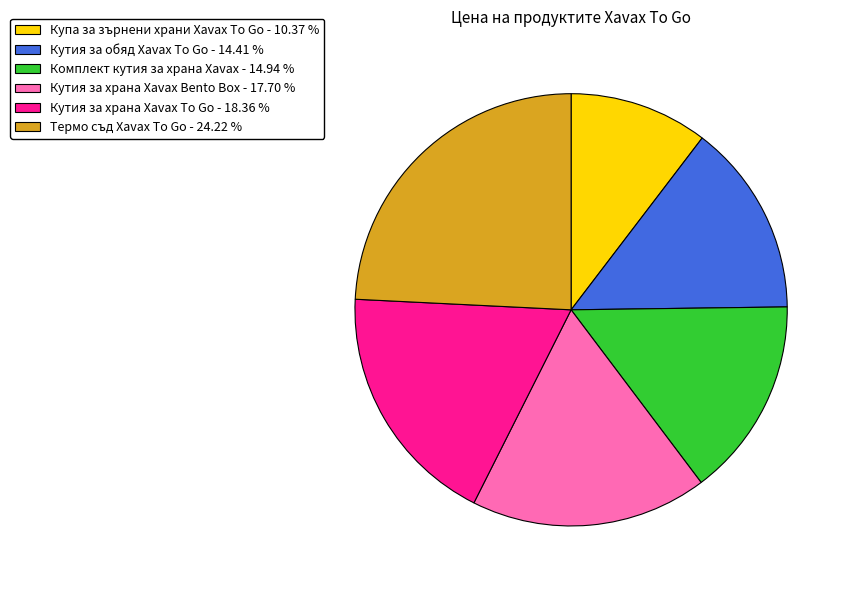

The Кутия за обяд Xavax To Go slice represents 3% of the pie. True or false?

False